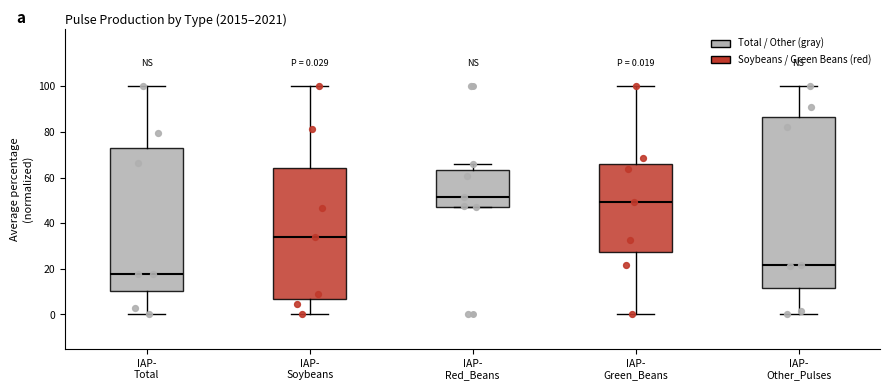

Which box is the tallest, from its lower edge to its upper edge?

IAP- Other_Pulses